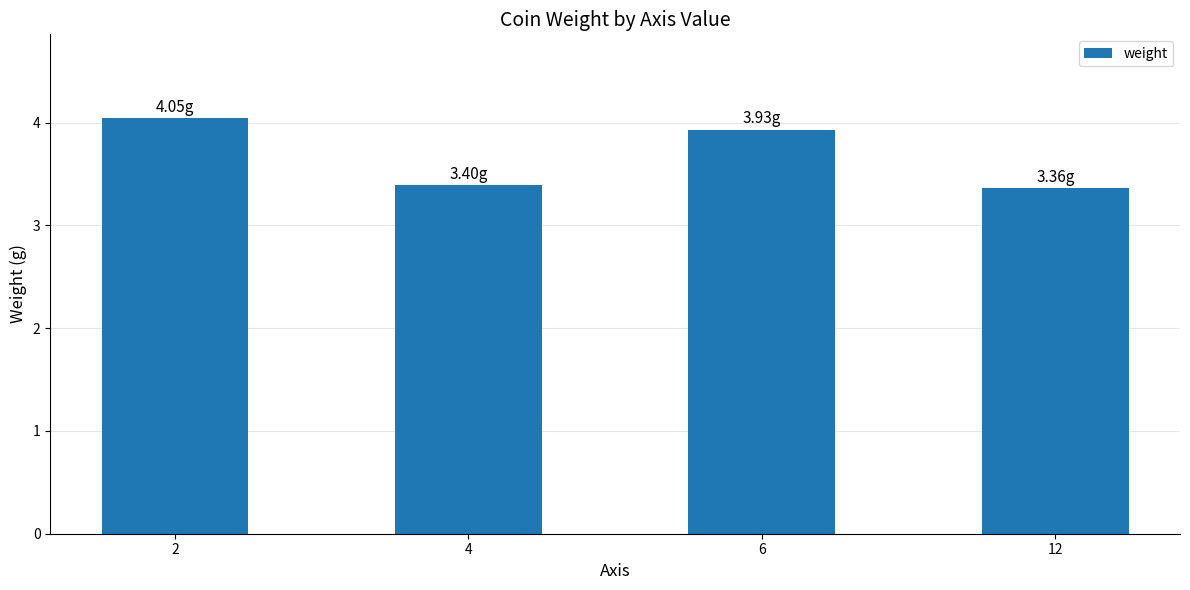

What is the ratio of the value at 4 to the value at 12?

1.0